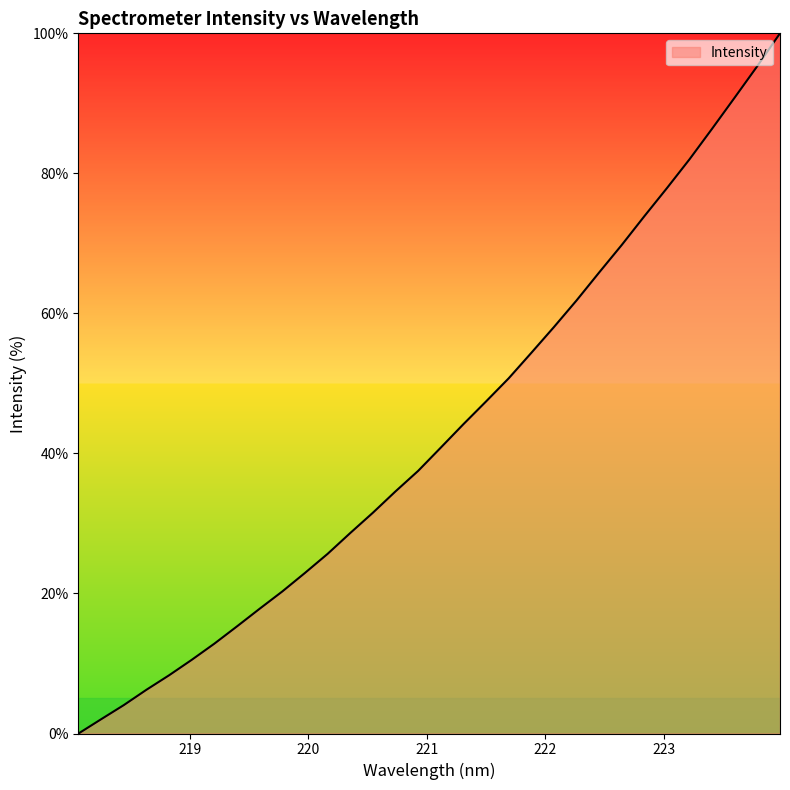

Reading right to left, what are all the values shown in this chart?

100.0	95.3	90.8	86.4	82.0	77.9	73.9	69.8	65.8	61.9	58.0	54.4	50.7	47.4	44.2	40.8	37.5	34.6	31.5	28.6	25.7	22.9	20.3	17.8	15.3	12.8	10.5	8.3	6.2	4.1	2.0	0.0